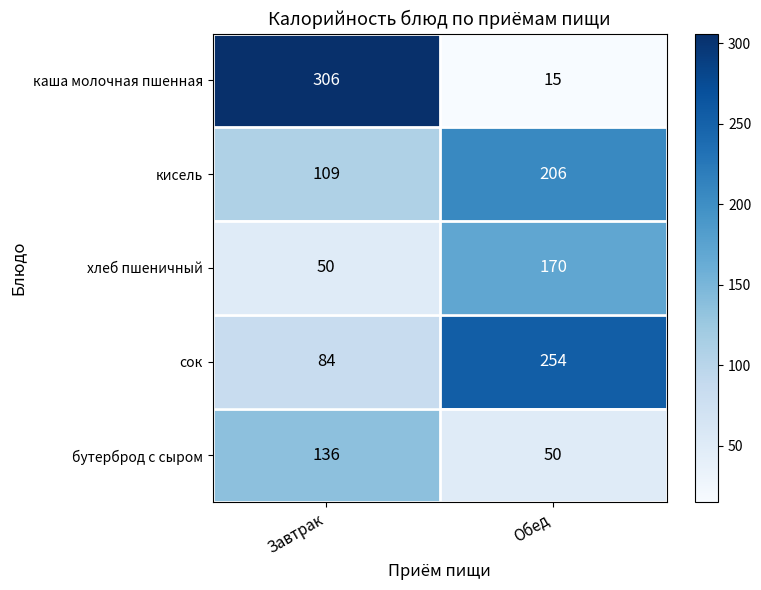

Reading left to right, extract all data points from this chart.

каша молочная пшенная: Завтрак=306	Обед=15
кисель: Завтрак=109	Обед=206
хлеб пшеничный: Завтрак=50	Обед=170
сок: Завтрак=84	Обед=254
бутерброд с сыром: Завтрак=136	Обед=50